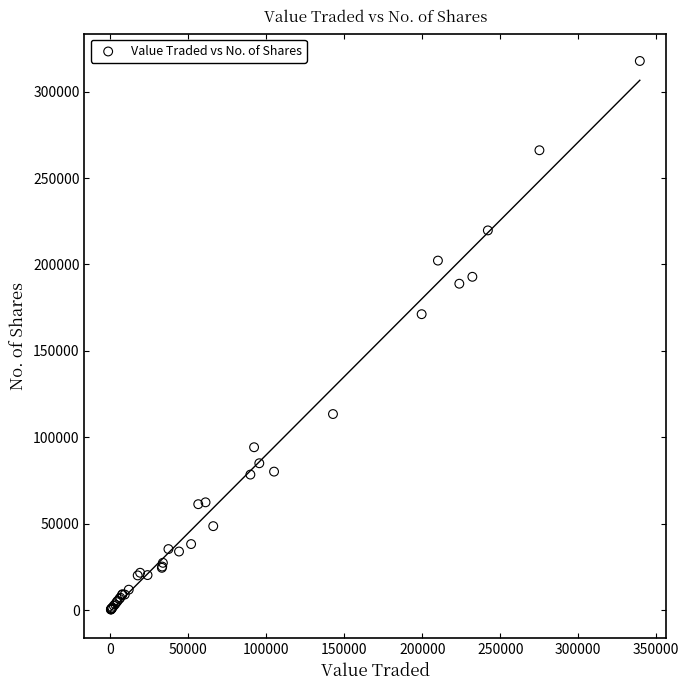

What Y value in the scatter plot is closest to 159029?

171221